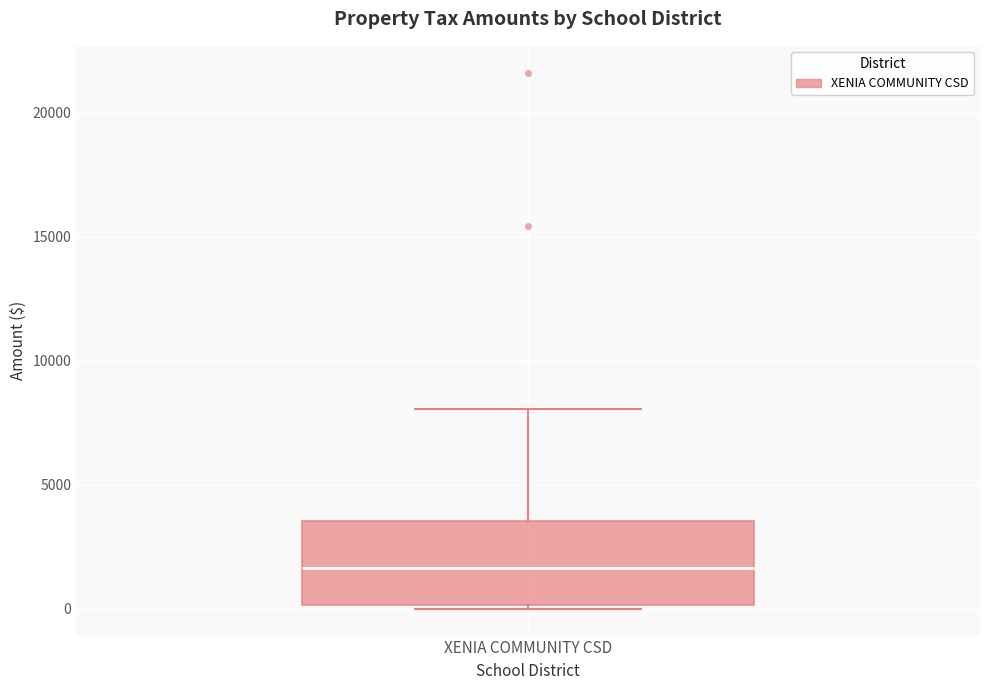

Where does the median line of the box for XENIA COMMUNITY CSD sit on the y-axis? The values are not printed on the chart, so give them approximately, as read against the axis.

1500